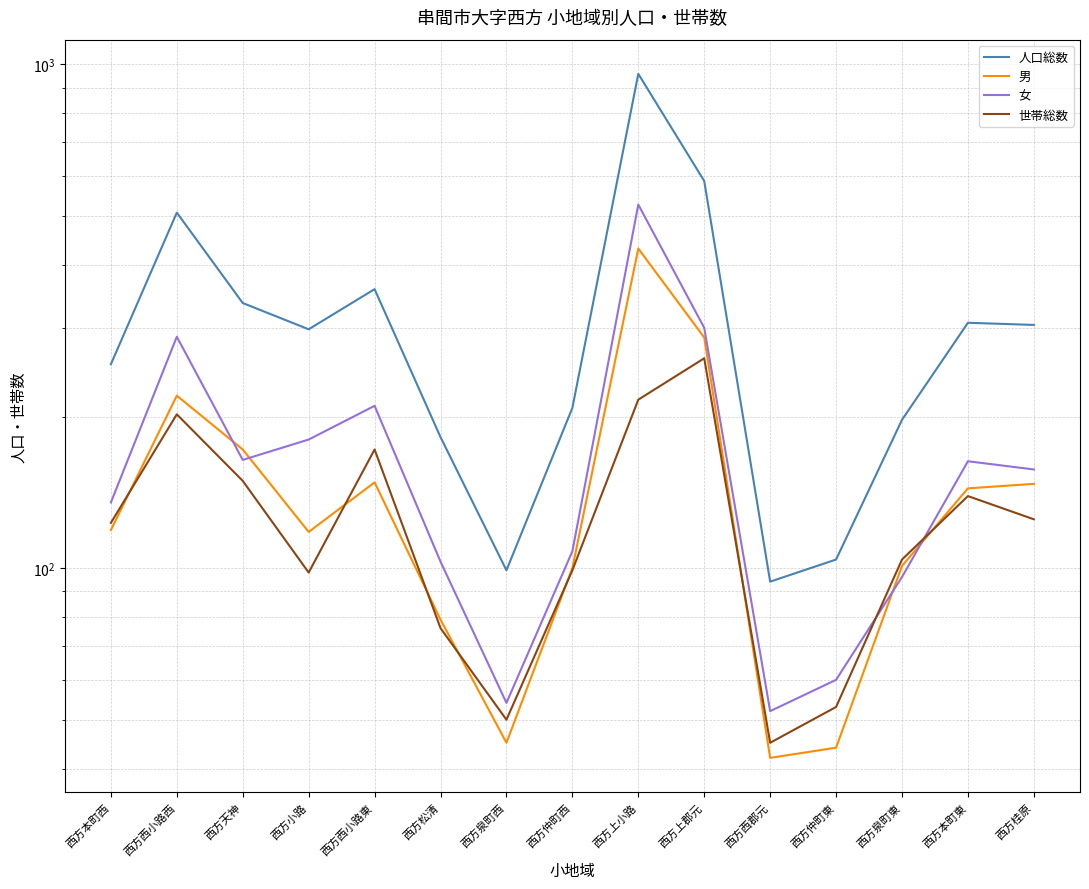

Does the chart display data point markers on the line(s)?

No